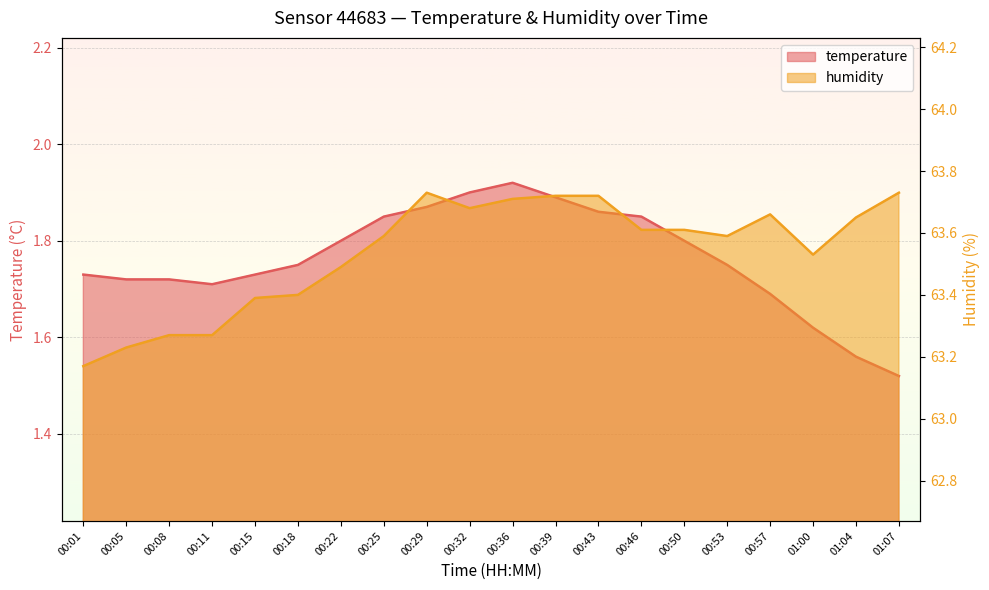

Which series has the widest spread of values?

humidity